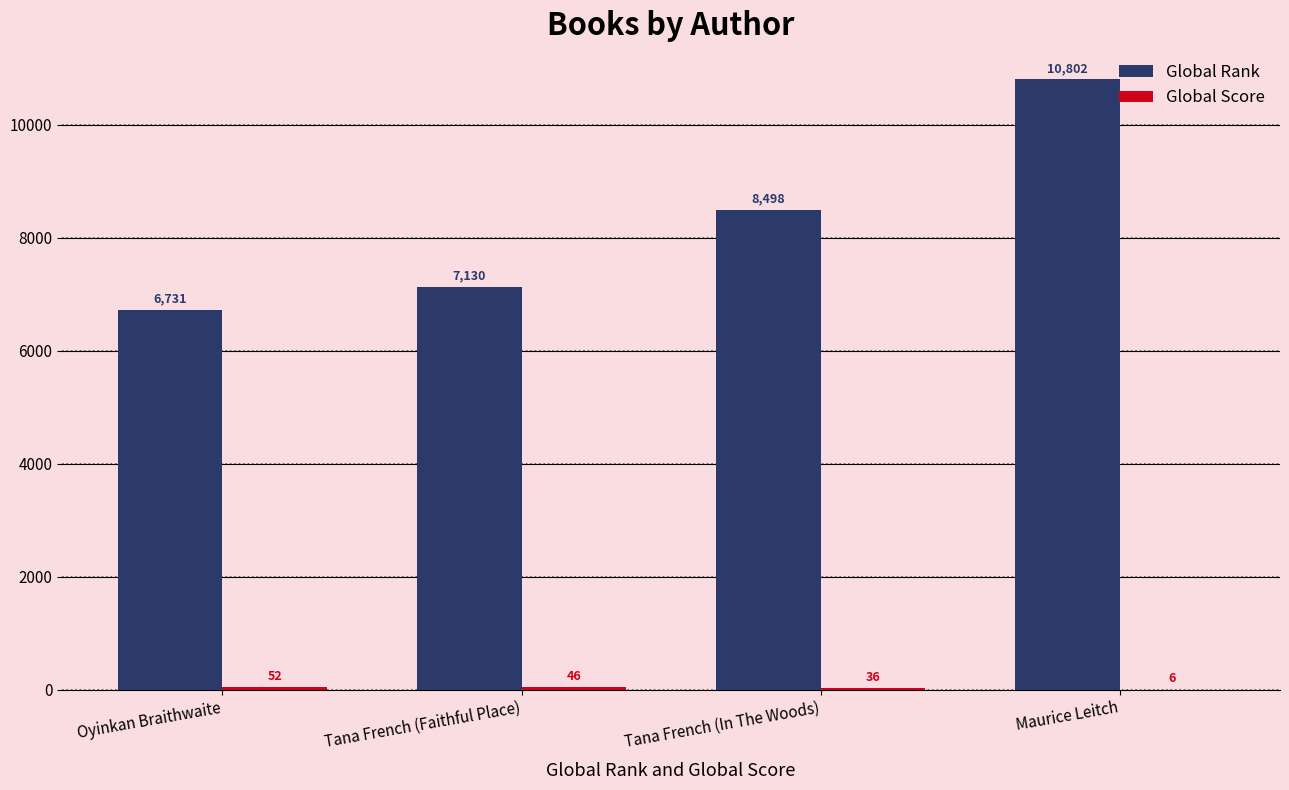

The value of Global Rank at Oyinkan Braithwaite is 6731. True or false?

True